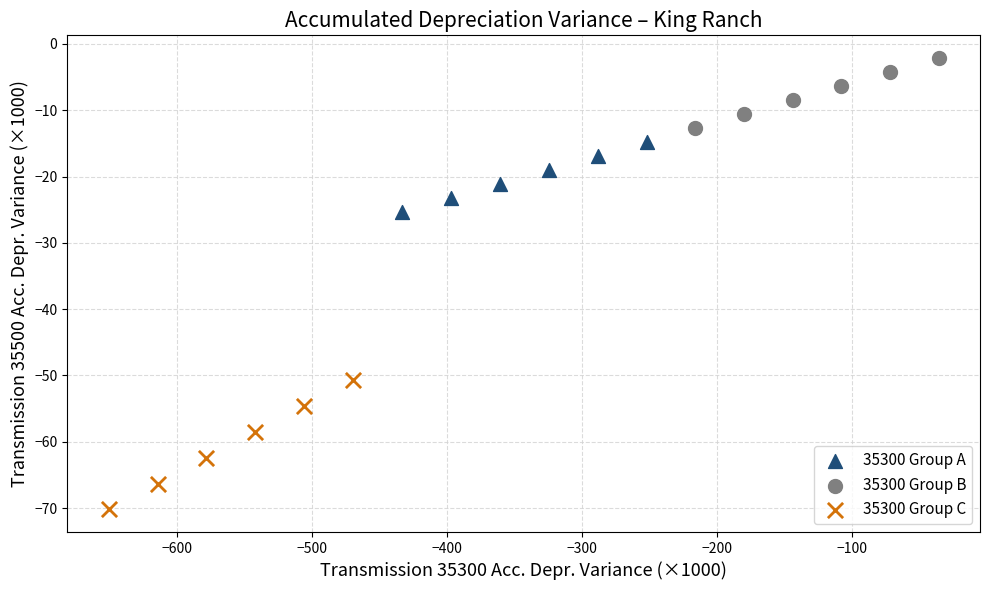

Which series has the widest spread of Y values?

35300 Group C